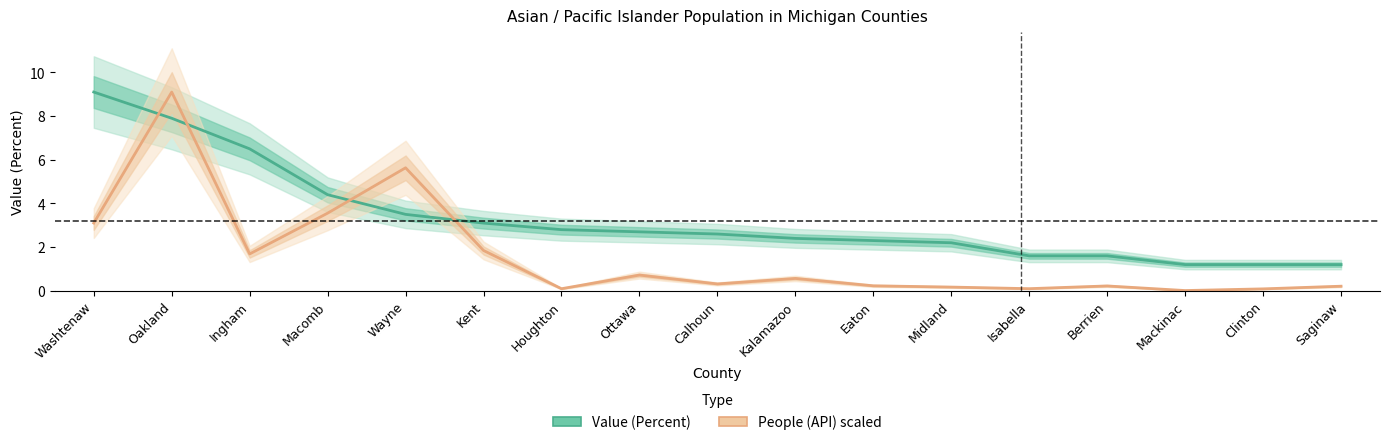

Between Wayne and Clinton, which series saw the biggest shift?

People (API) scaled